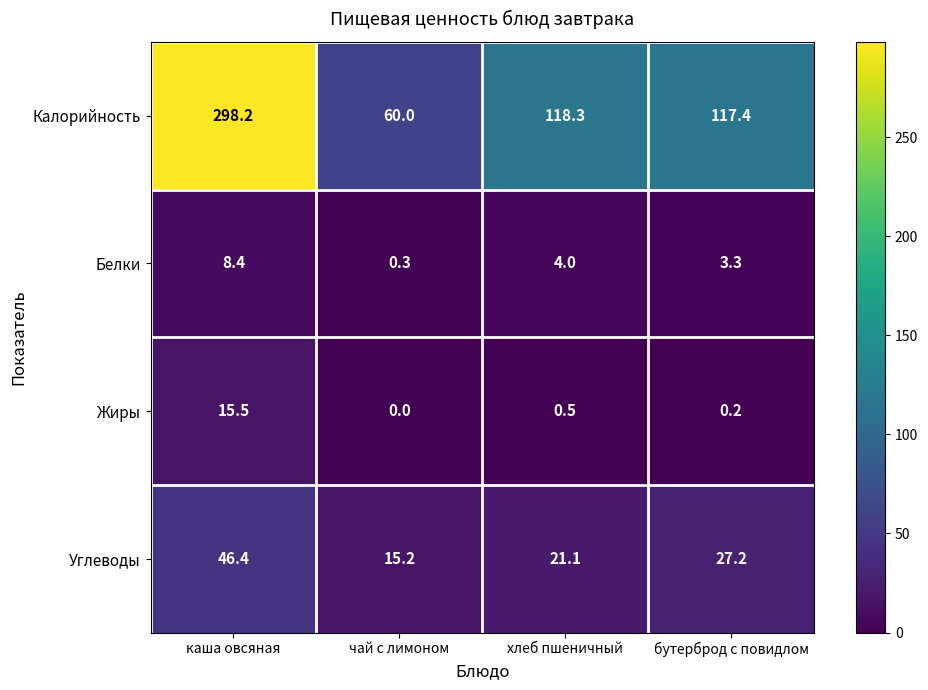

Count the number of categories in the chart.

4